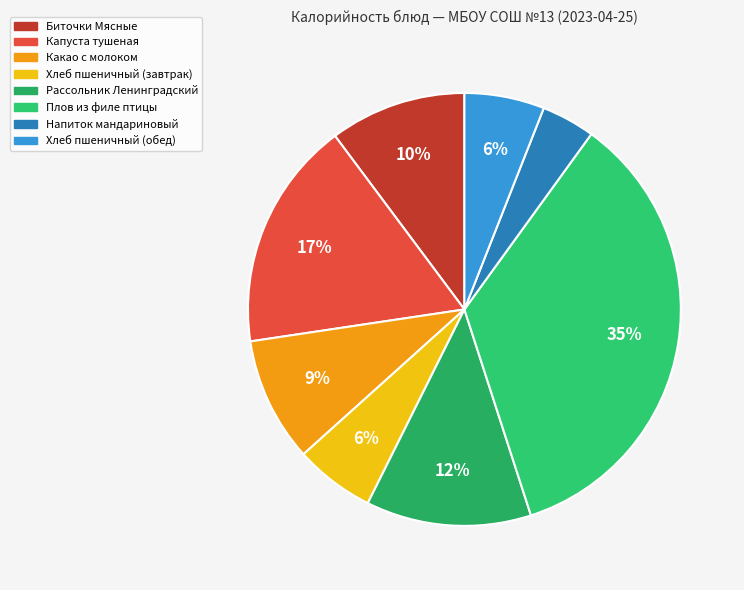

To the nearest percent, what percentage of the pie is Биточки Мясные?

10%